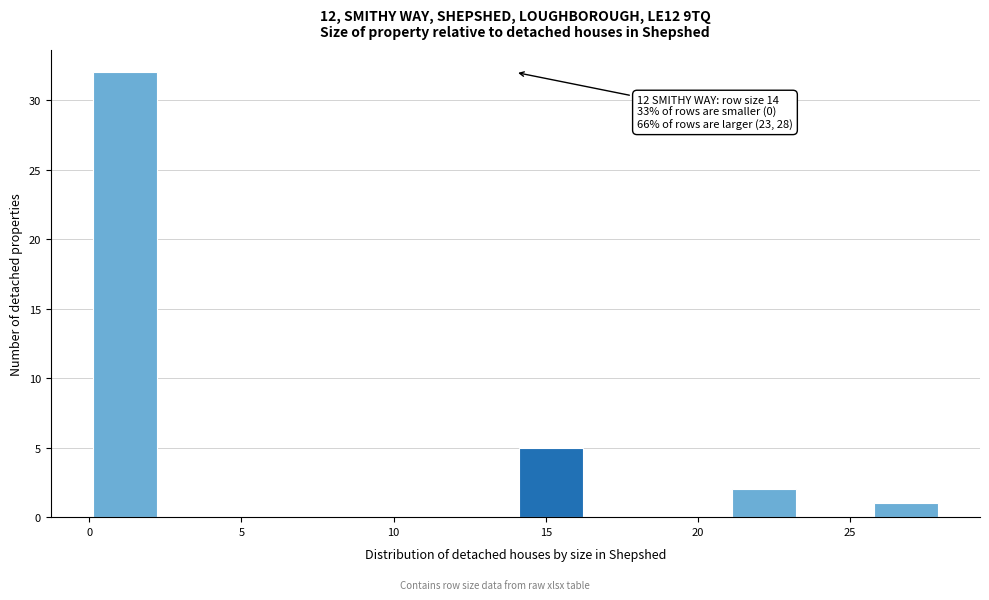

Over which range of the x-axis is the bar tallest?

0.0 to 2.5